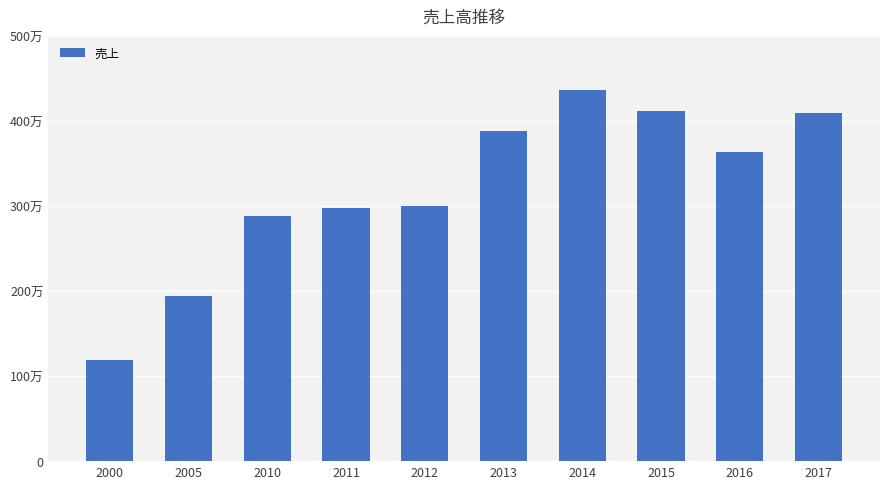

Reading left to right, list all the values displayed in this chart.

1190880	1939637	2881132	2978058	3002059	3883285	4365130	4116476	3630393	4094140